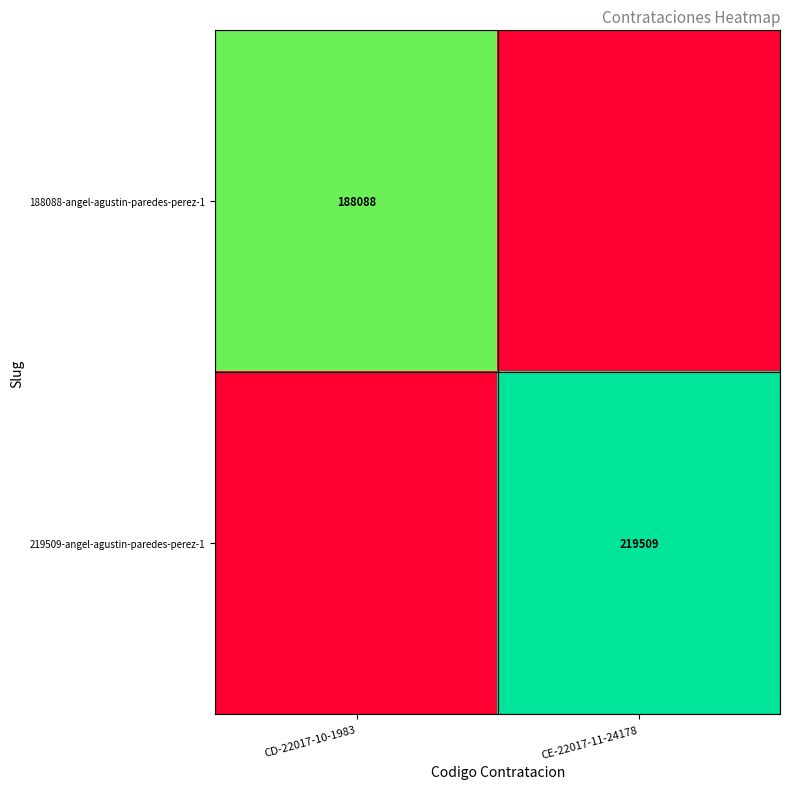

The 219509-angel-agustin-paredes-perez-1 series shows 219509 at CE-22017-11-24178. True or false?

True